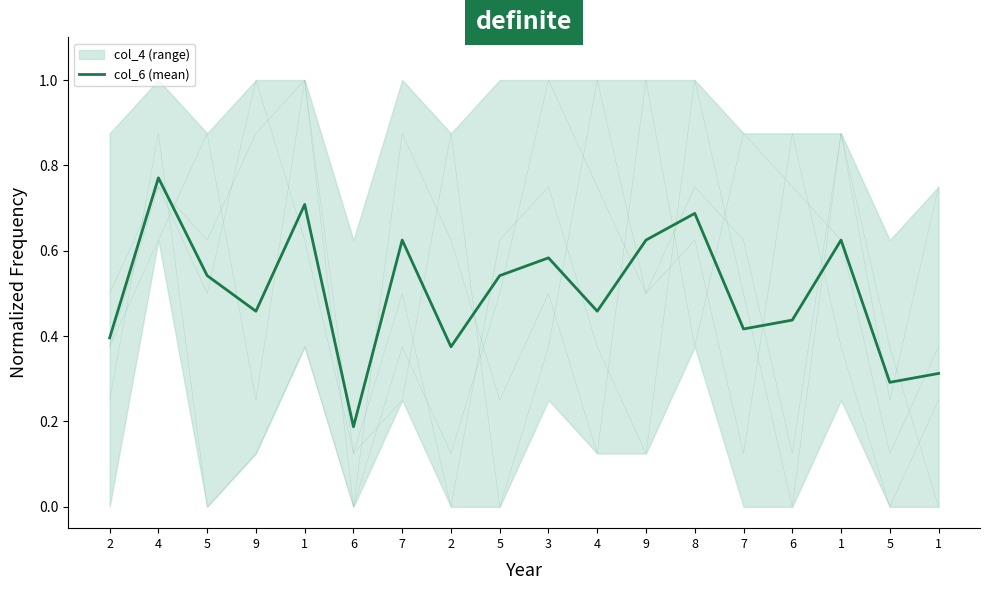

Between 2 and 9, which is larger?

9